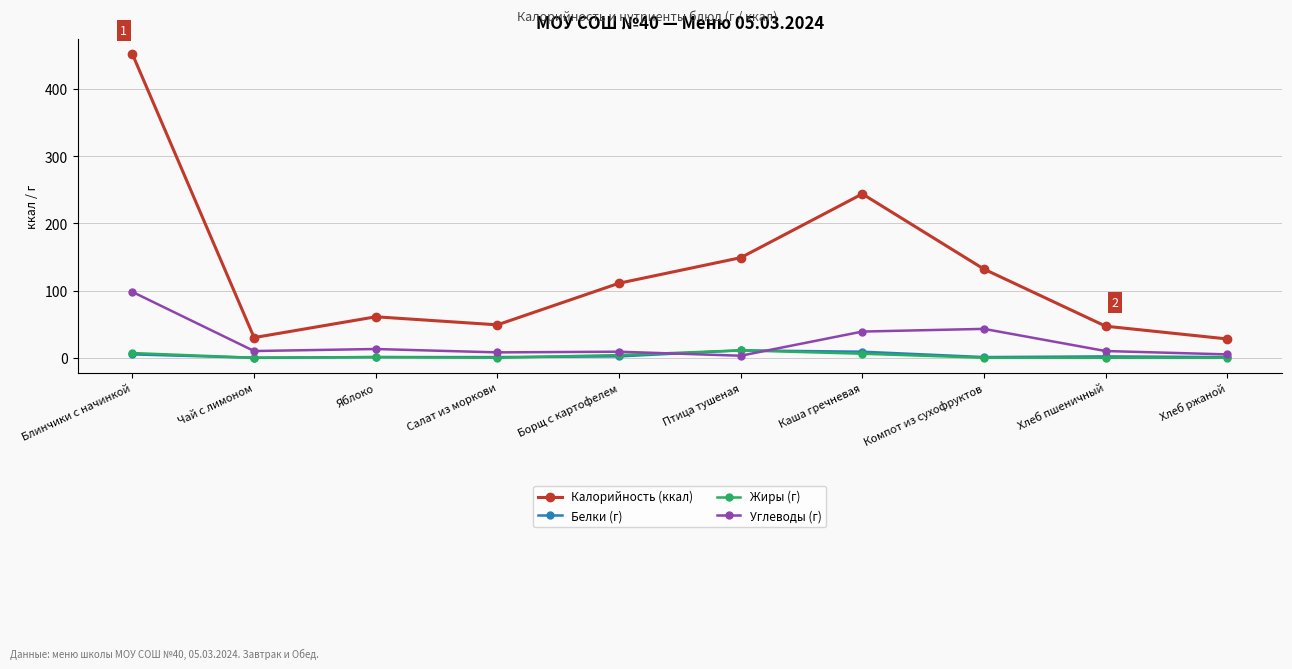

At which category does Калорийность (ккал) reach its first local peak?

Яблоко